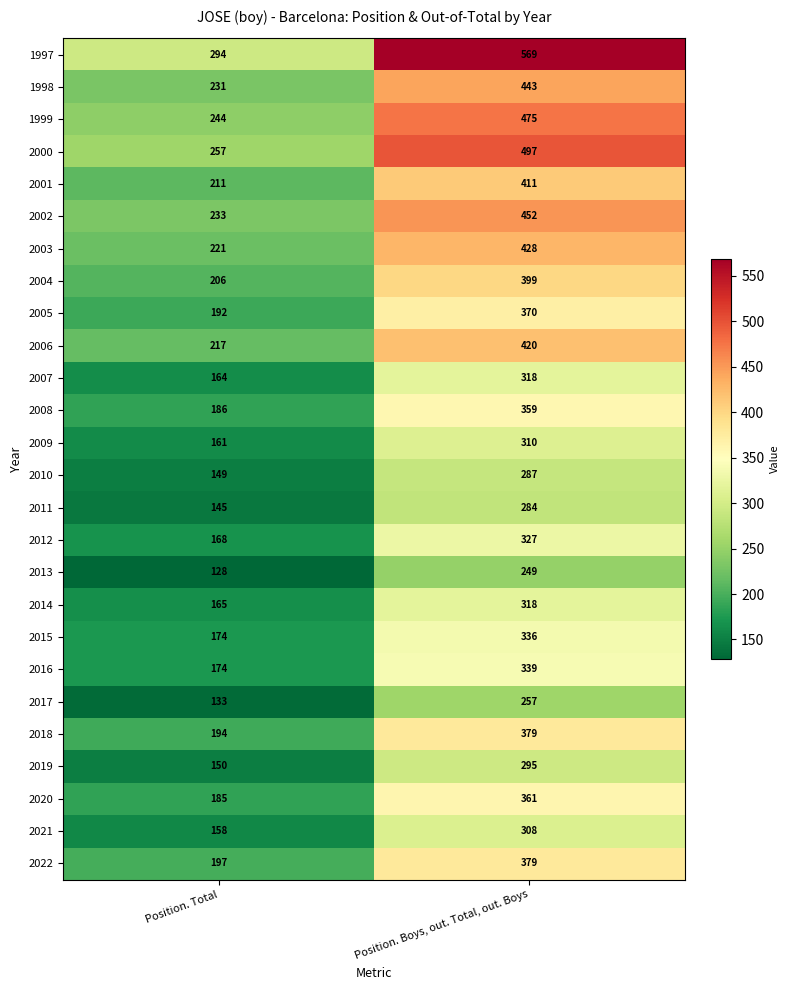

Is it true that 2017 equals 38 at Position. Total?

False